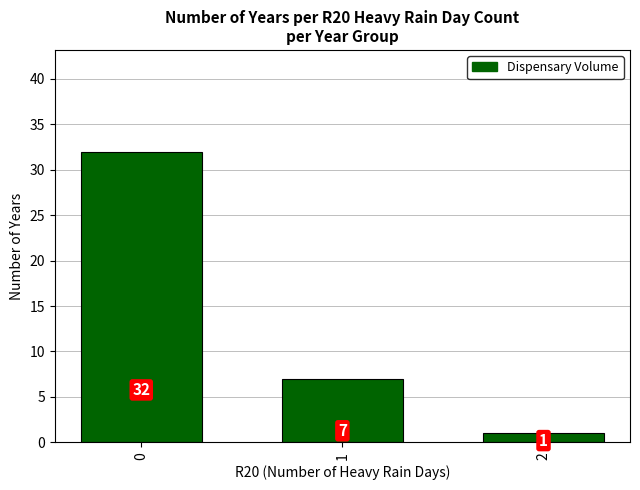

What is the value of the 2nd bar from the left?

7